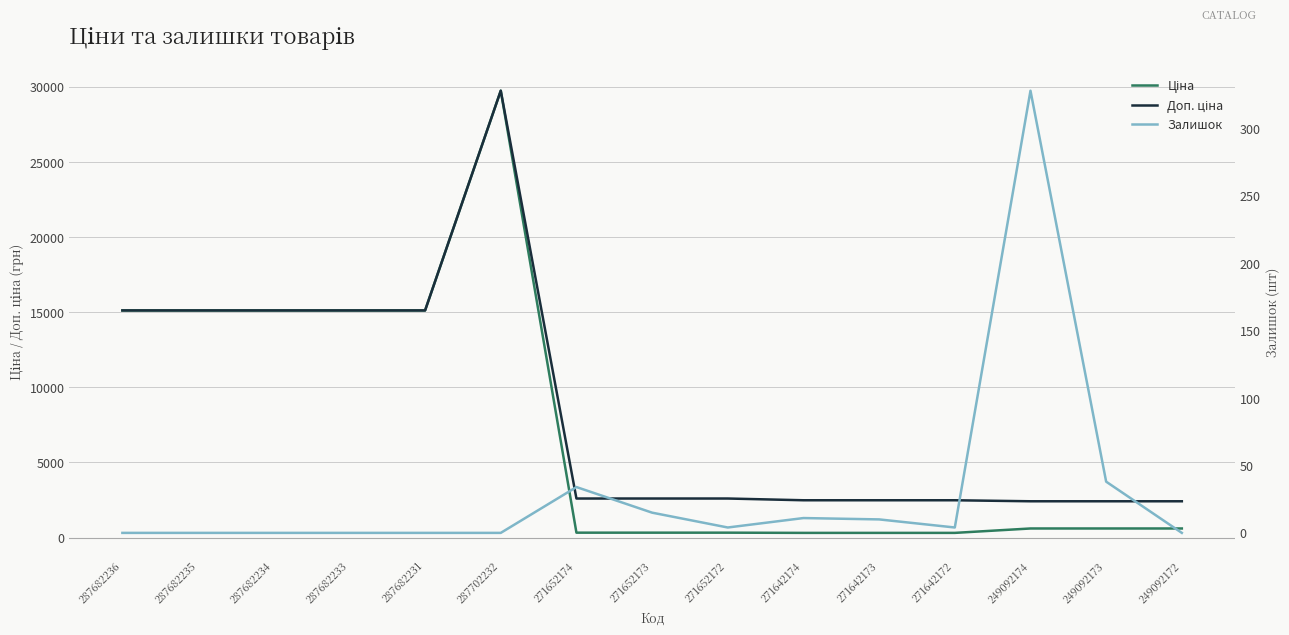

At which category does Залишок reach its first local peak?

271652174